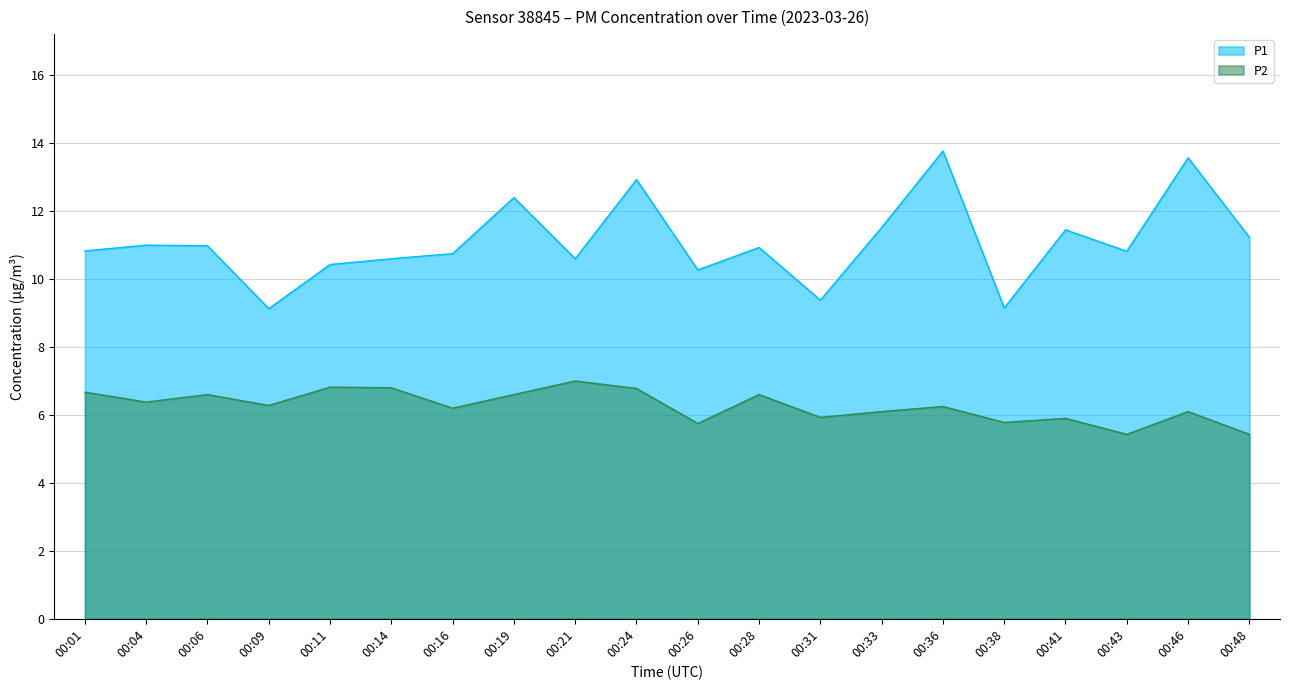

How many distinct data groups are displayed?

2